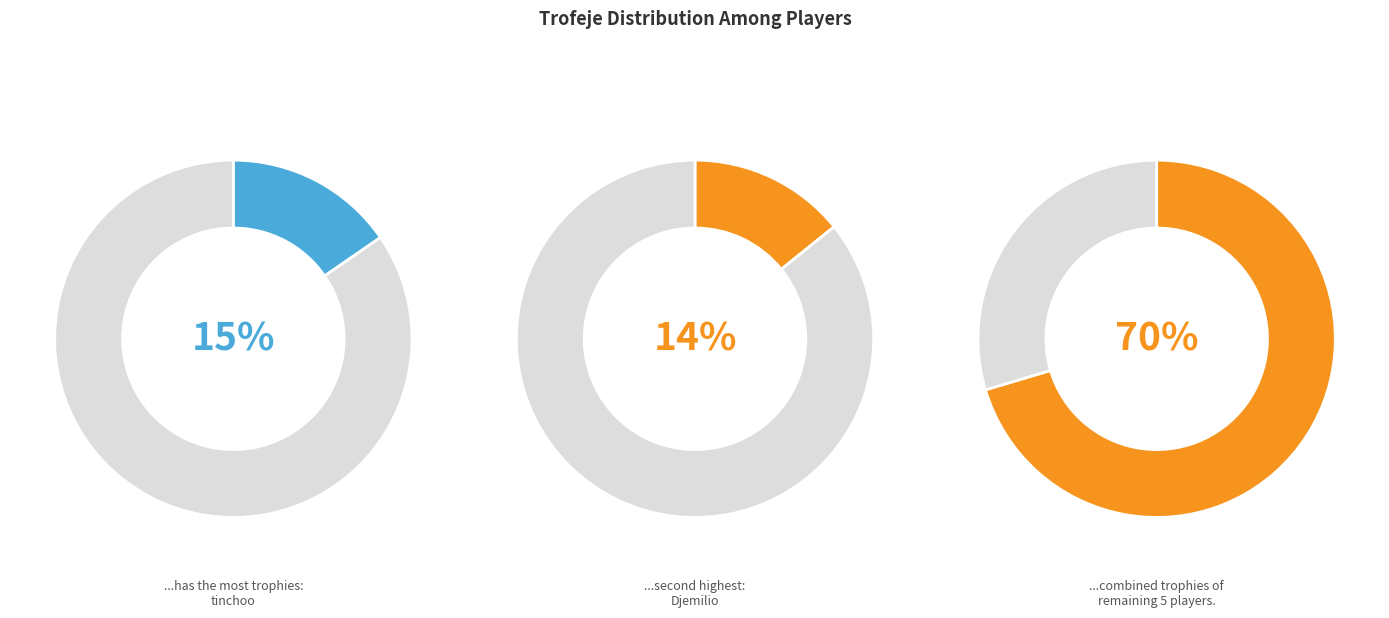

To the nearest percent, what percentage of the pie is Angeel?

14%